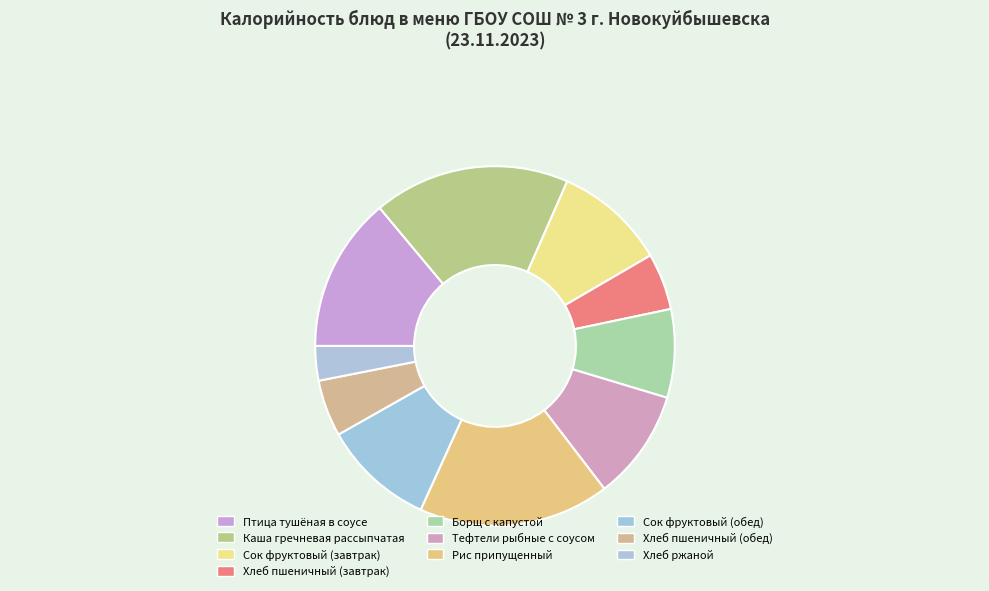

What is the change in value from Птица тушёная в соусе to Тефтели рыбные с соусом?

-50